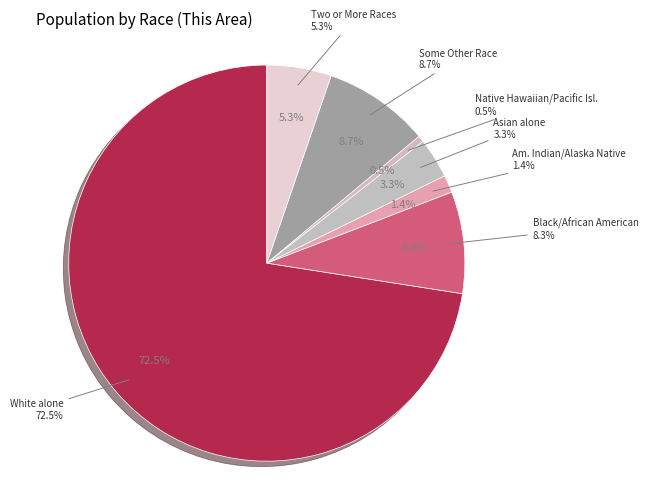

What percentage is the Native Hawaiian and Other Pacific Islander slice, to the nearest percent?

1%